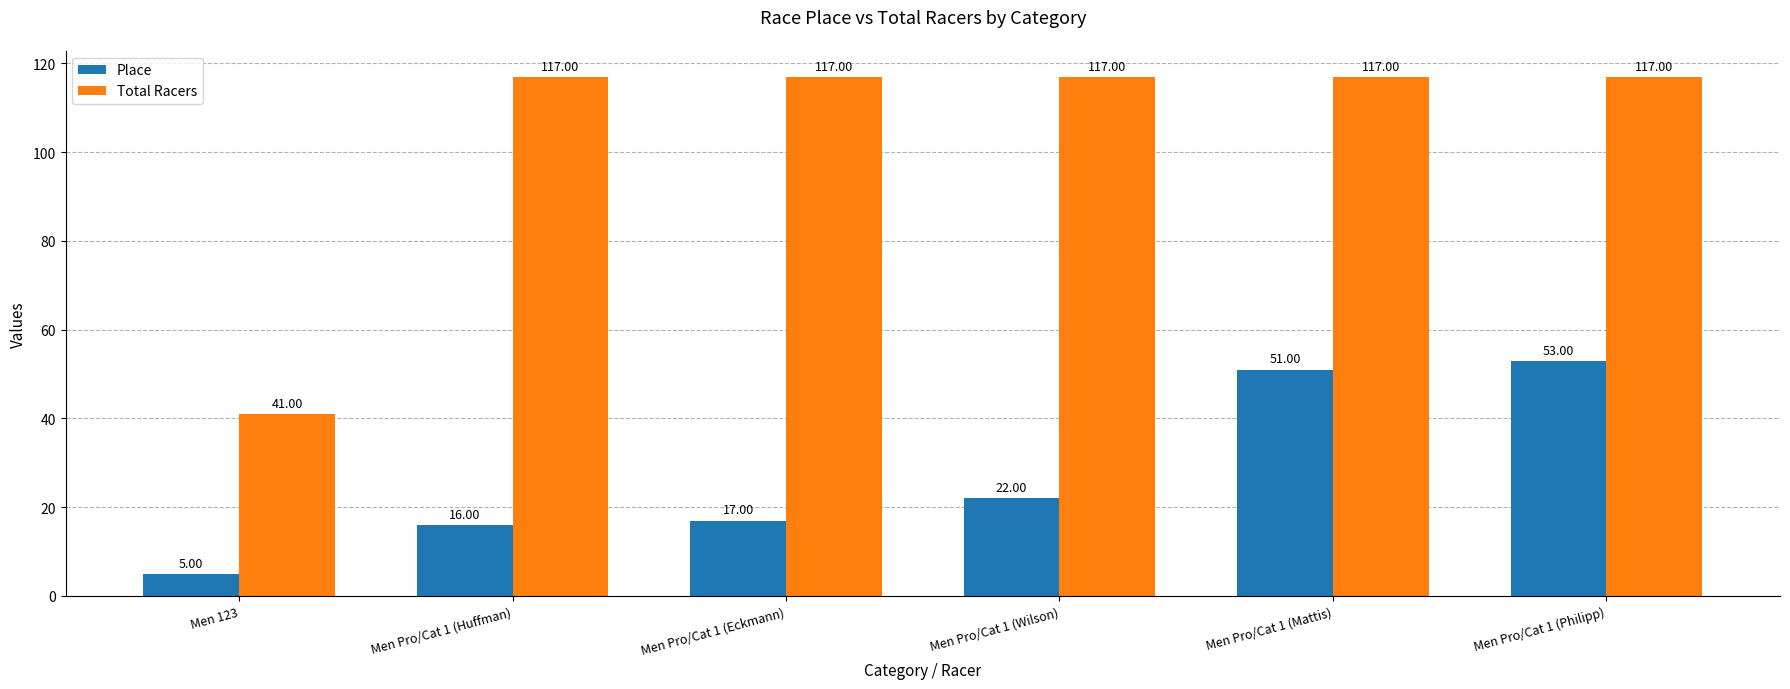

How many groups of bars are there?

6